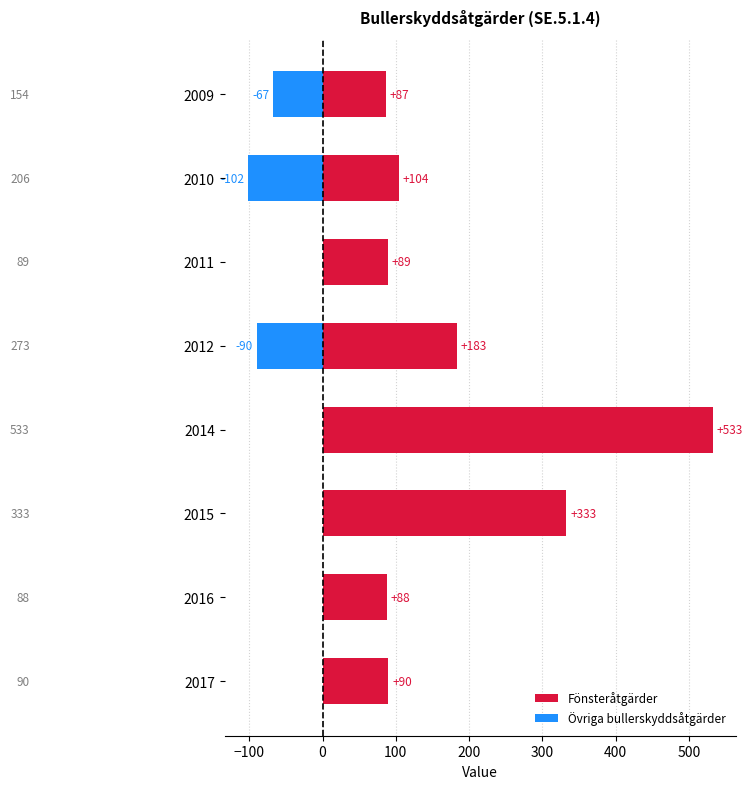

What are all the series names shown in the legend?

Fönsteråtgärder, Övriga bullerskyddsåtgärder